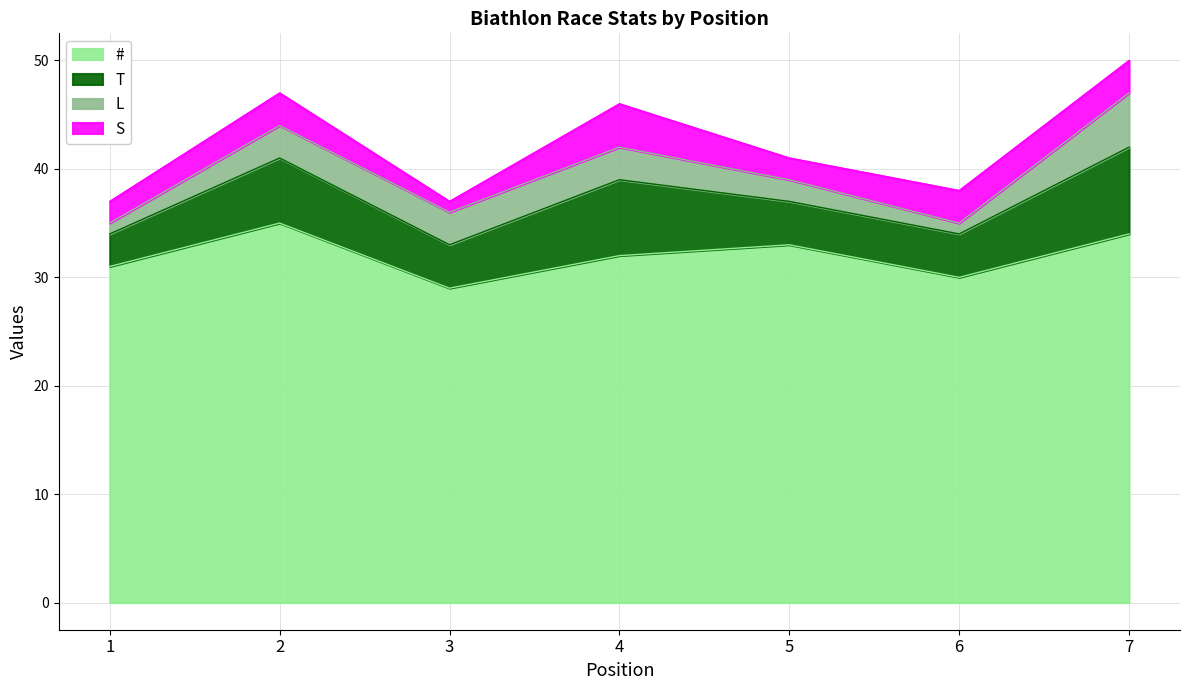

What is the difference between the second highest and second lowest values in the S series?

1